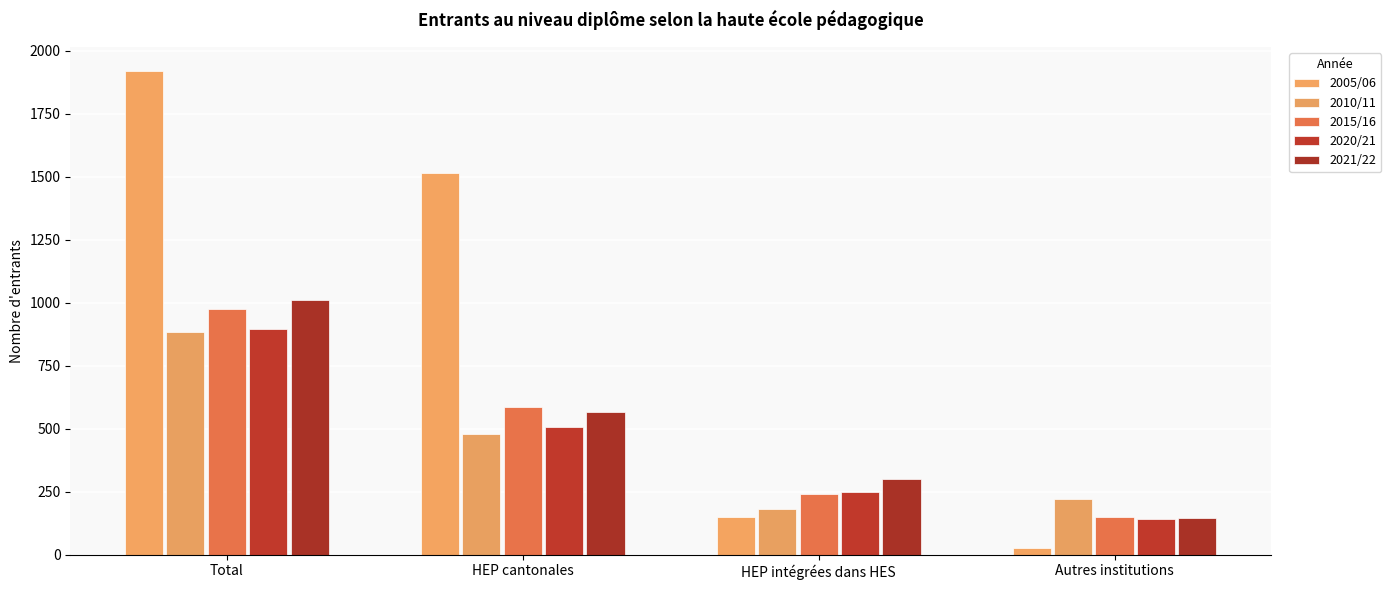

How many series are shown in this chart?

5